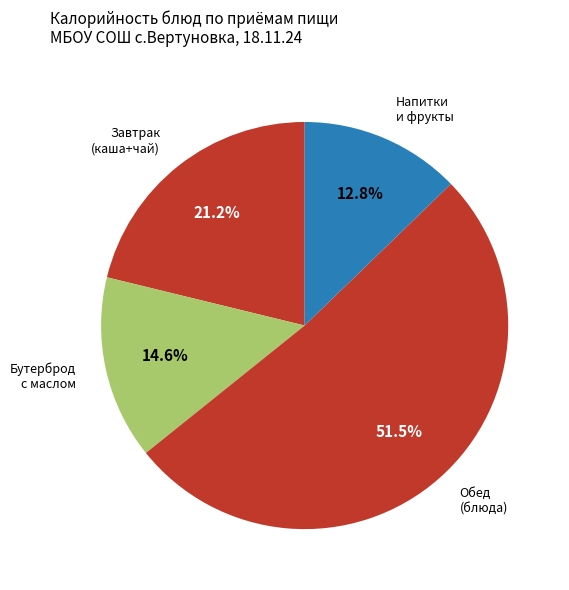

Count the number of slices in the pie.

4